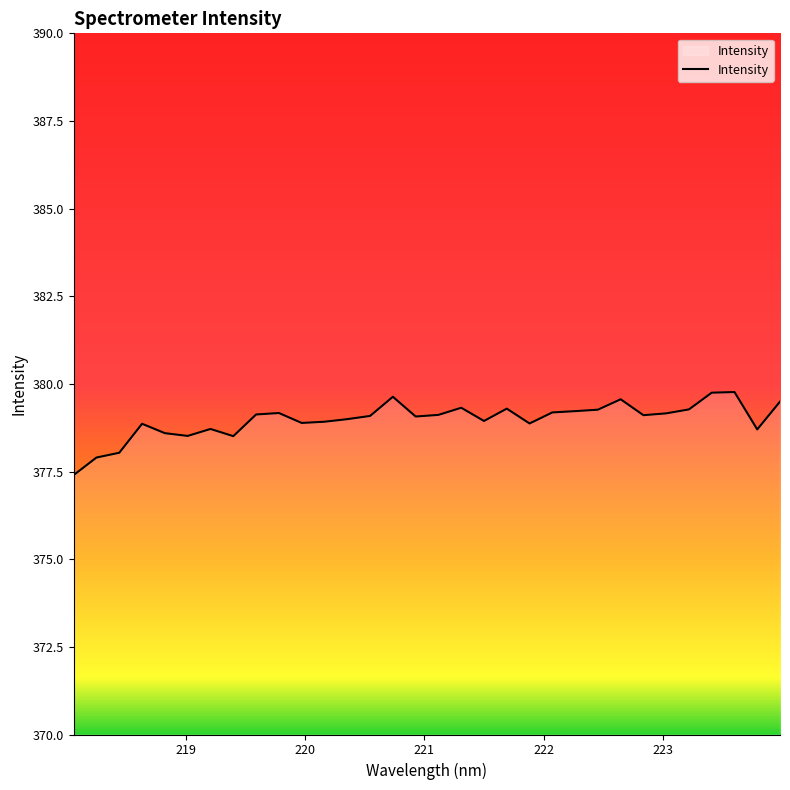

What is the difference between the maximum and minimum values?

2.4